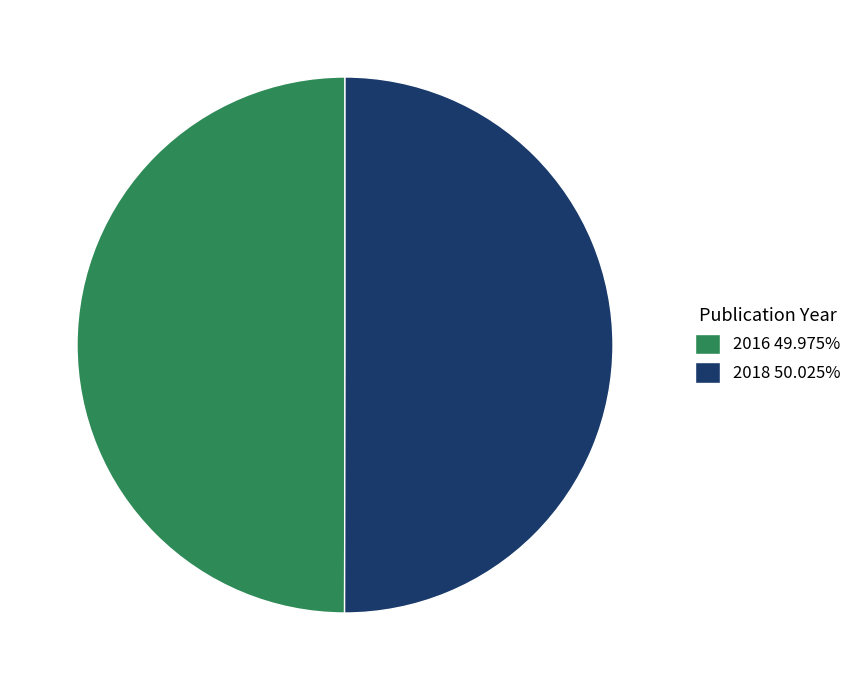

Approximately how many times larger is the value at 2018 50.025% compared to 2016 49.975%?

1.0